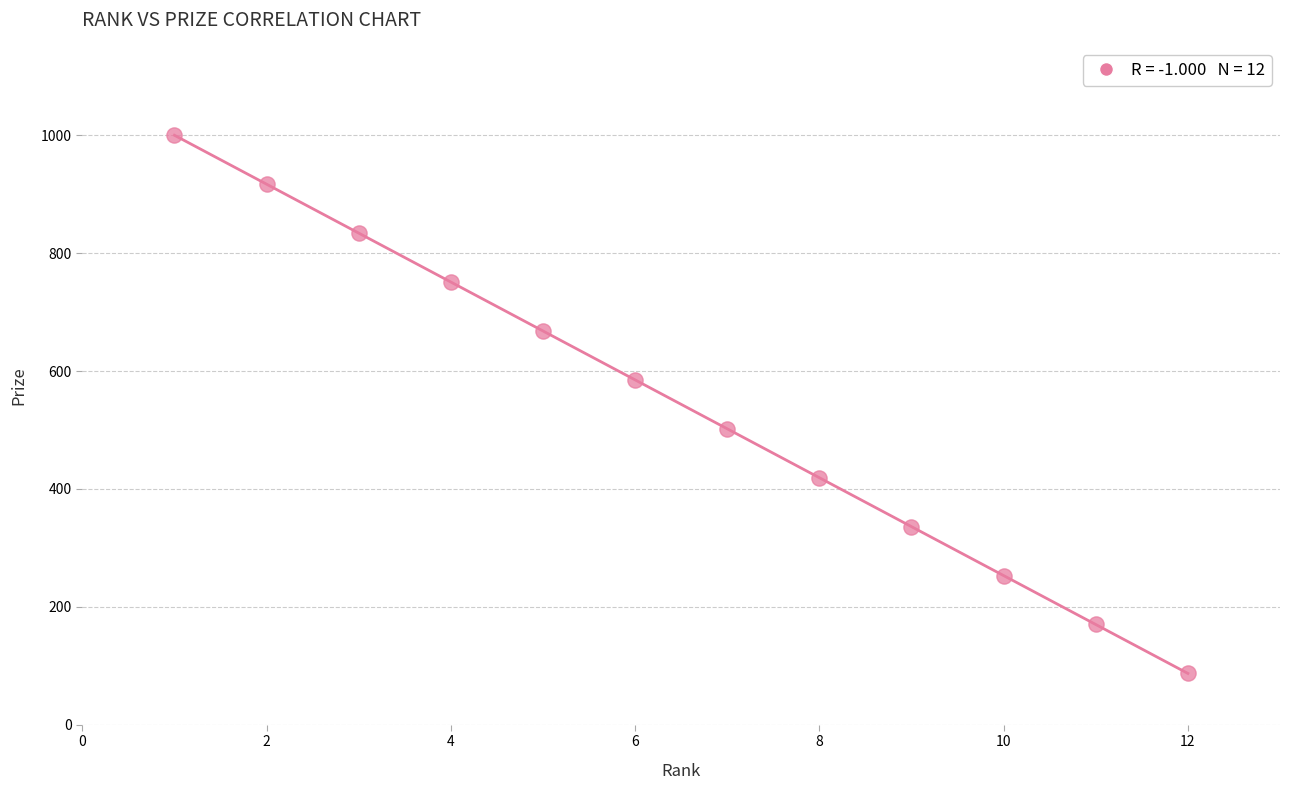

What is the average X value?

6